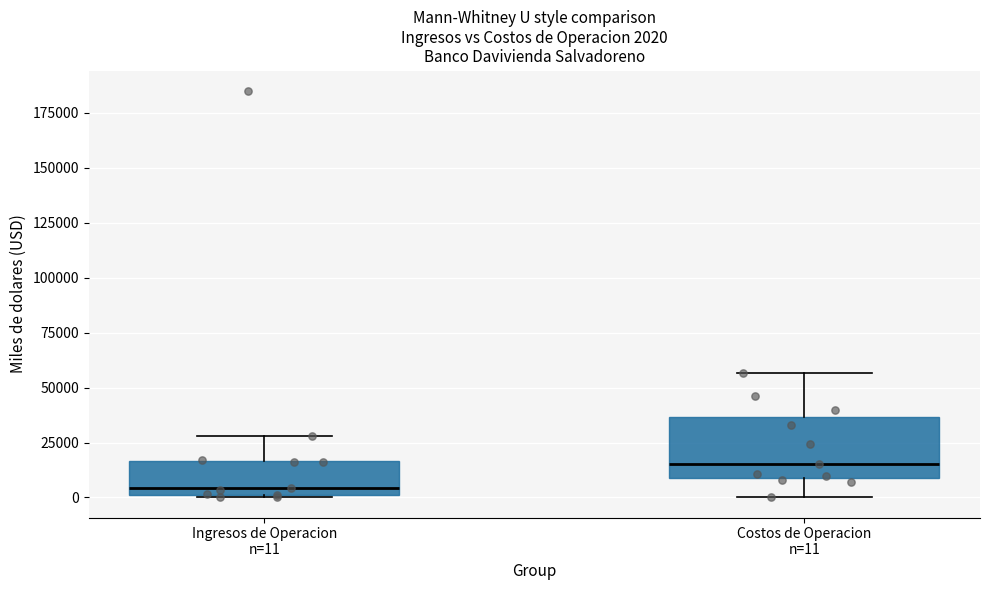

Comparing the boxes themselves (not the whiskers), which one is the tallest?

Costos de Operacion n=11